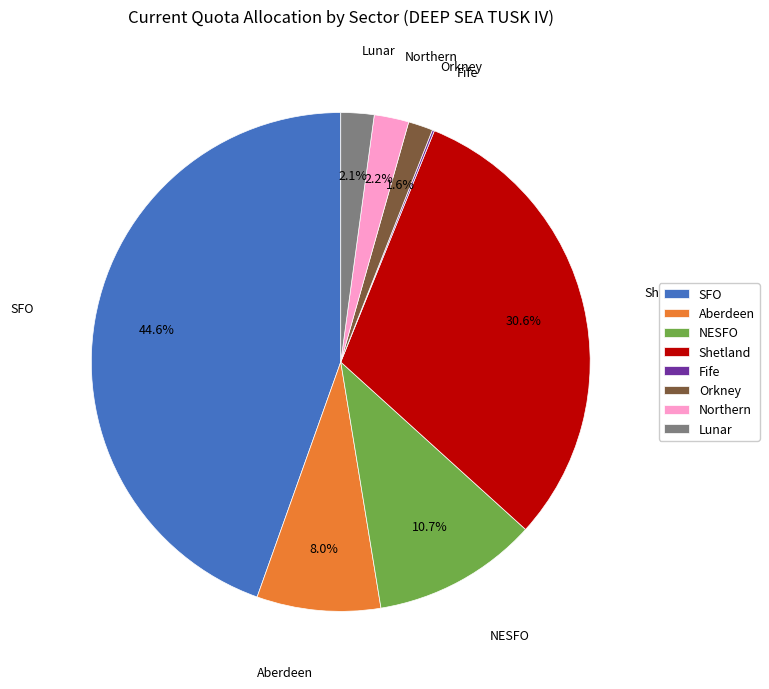

Between NESFO and Northern, which is larger?

NESFO